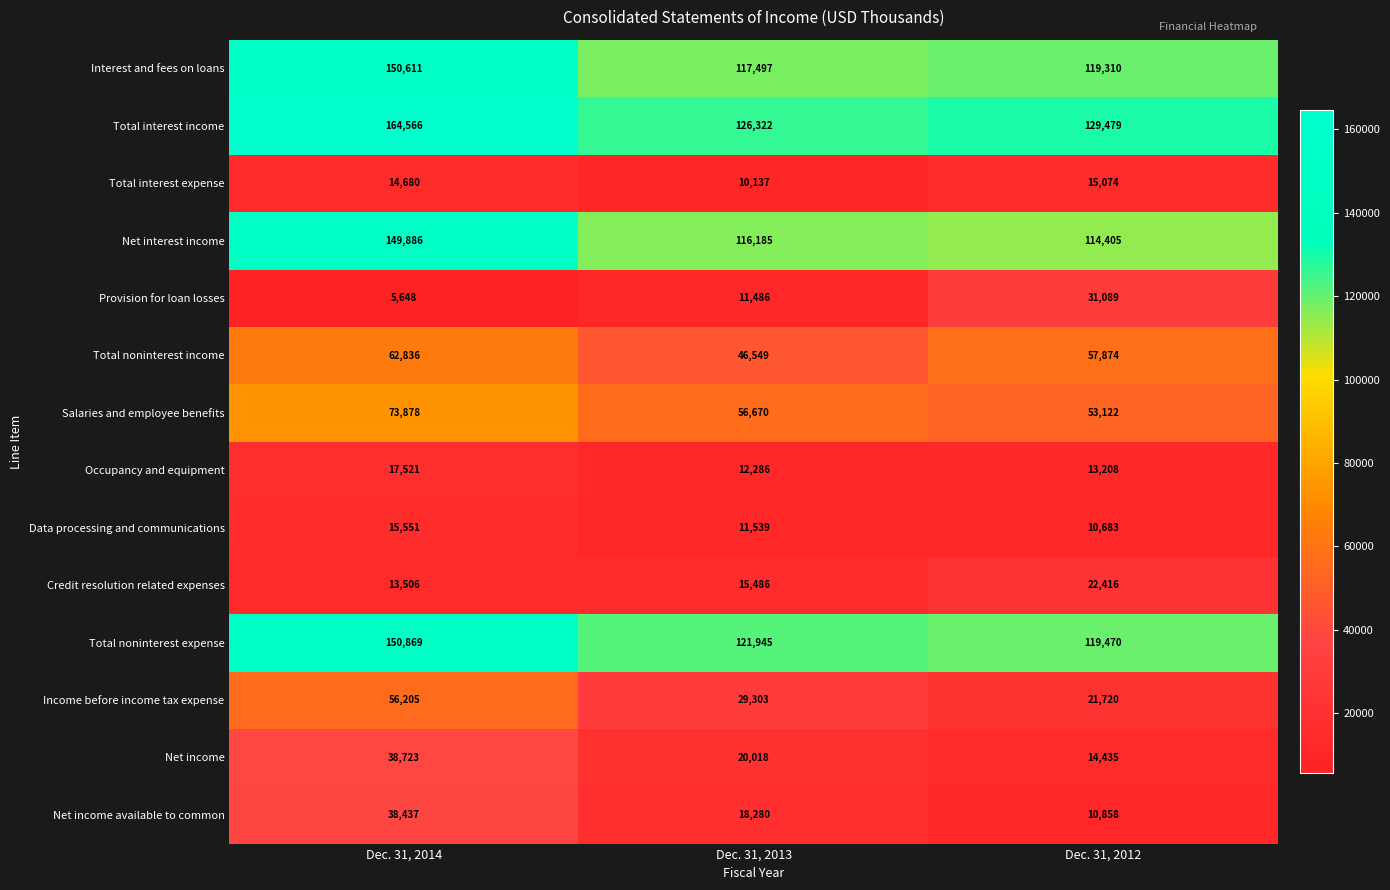

Which series has the largest range (max minus min)?

Total interest income